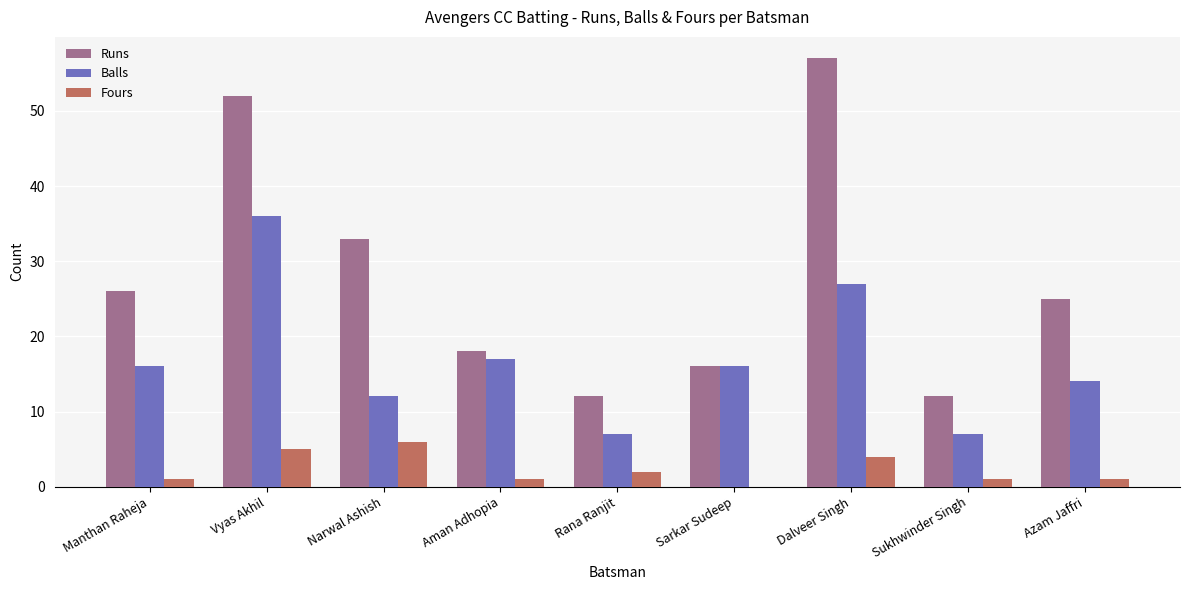

What is the maximum value for Fours?

6